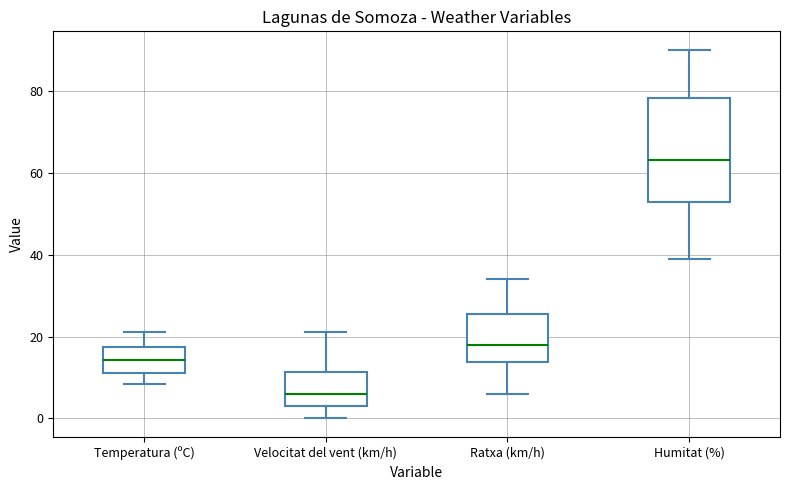

Reading left to right, read every box against the y-axis: the position of its median line, the range the box covers, and the ends of its whiskers. The values are not printed on the chart, so give them approximately, as read against the axis.

Temperatura (ºC): median 14, box 12 to 18, whiskers 8 to 22
Velocitat del vent (km/h): median 6, box 4 to 12, whiskers 0 to 22
Ratxa (km/h): median 18, box 14 to 26, whiskers 6 to 34
Humitat (%): median 64, box 52 to 78, whiskers 40 to 90